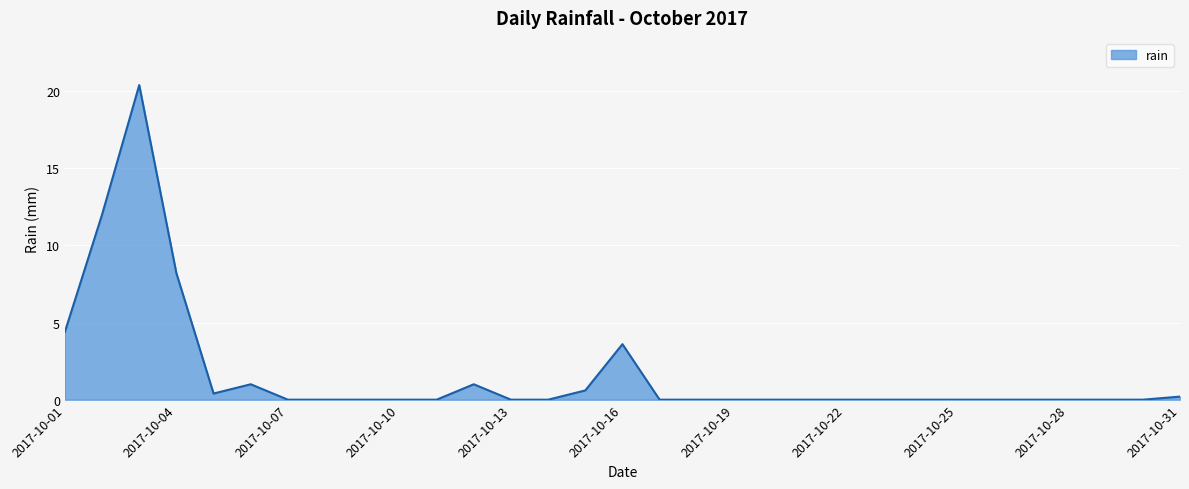

What is the difference between the maximum and minimum values?

20.4